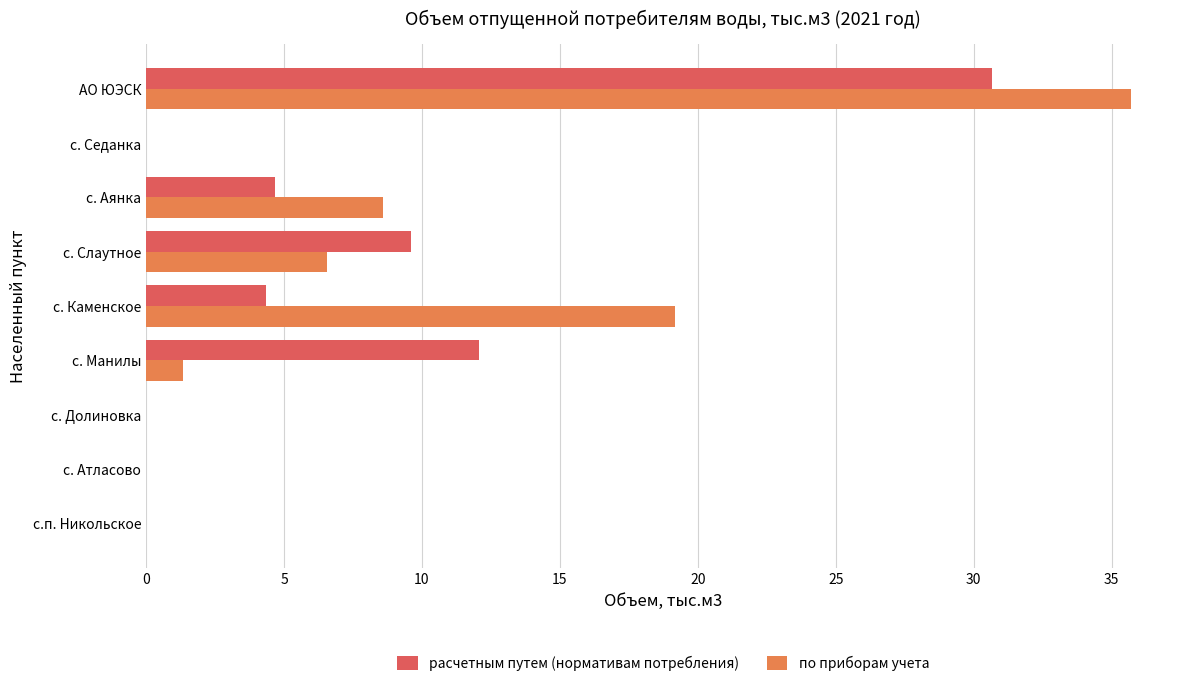

How many data points does each series have?

9